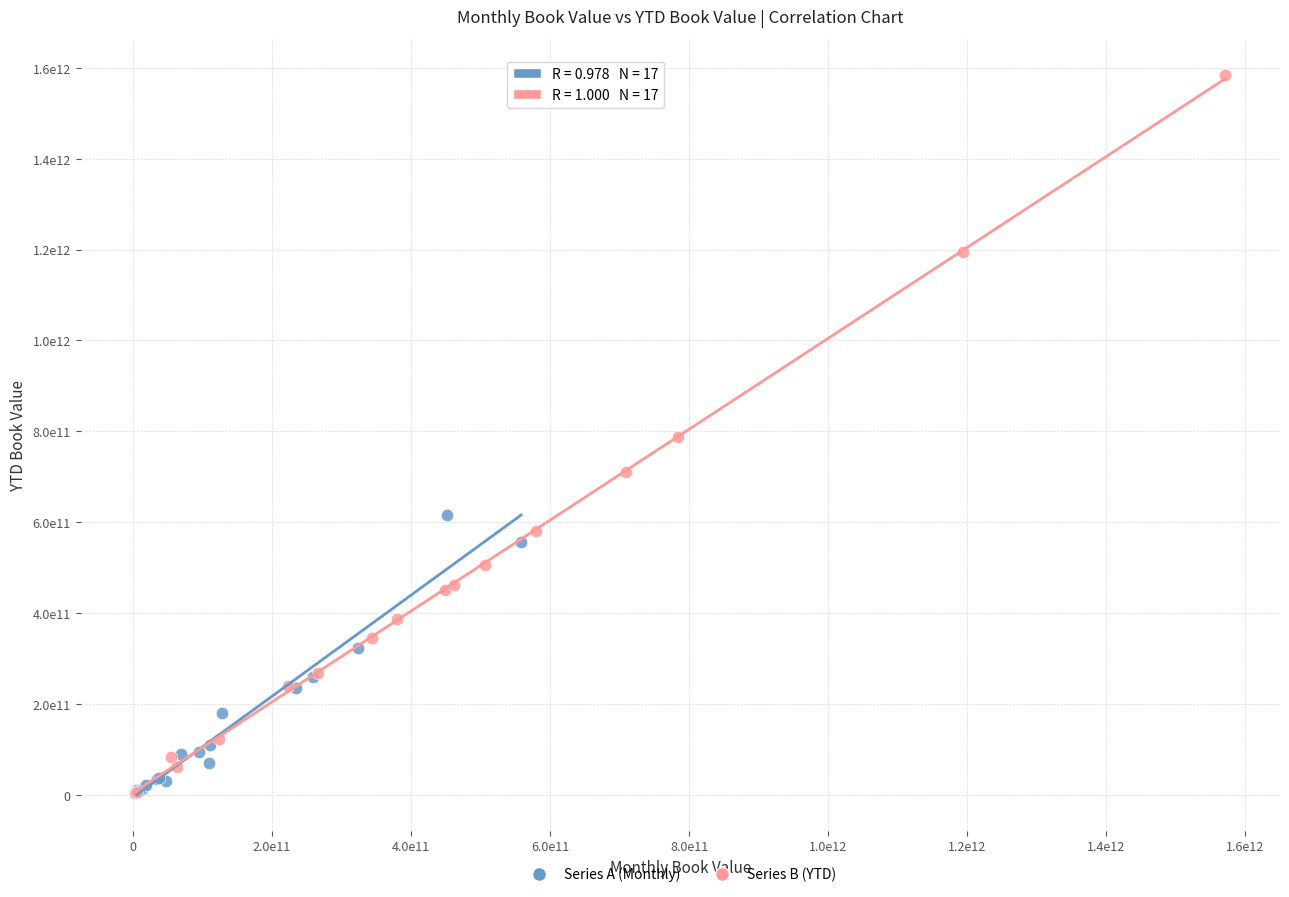

What are all the series names shown in the legend?

Series A (Monthly), Series B (YTD)